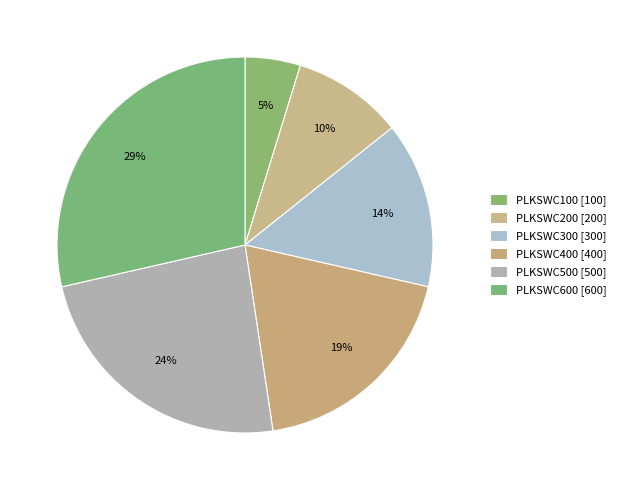

Count the number of slices in the pie.

6